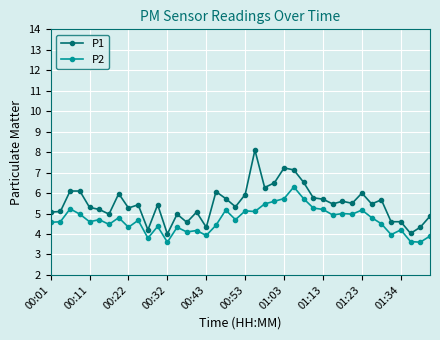

At how many categories does at least one series exceed 7?

3